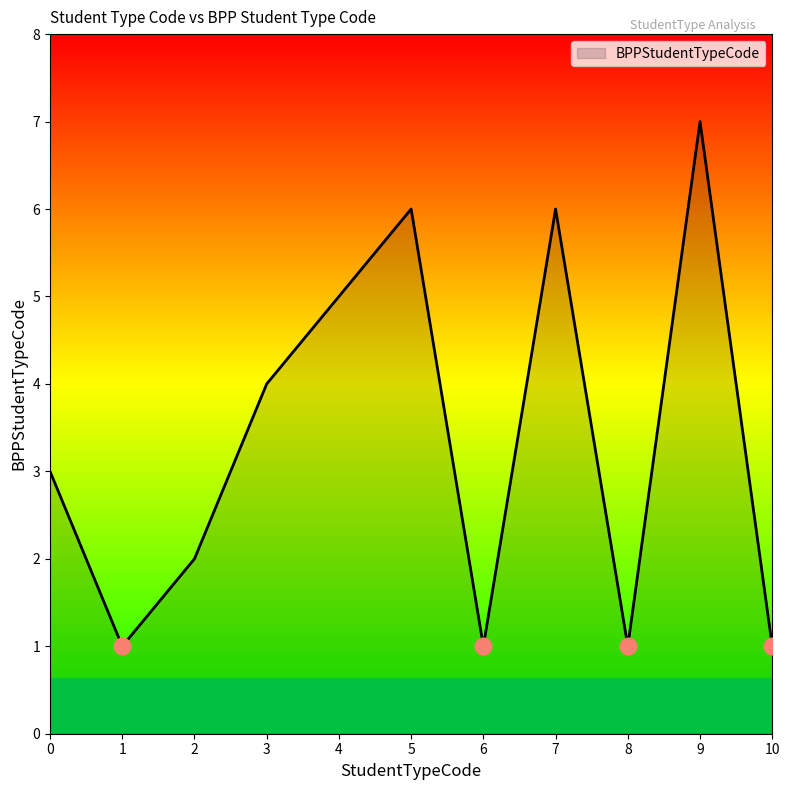

Which category has the highest value across all series?

9